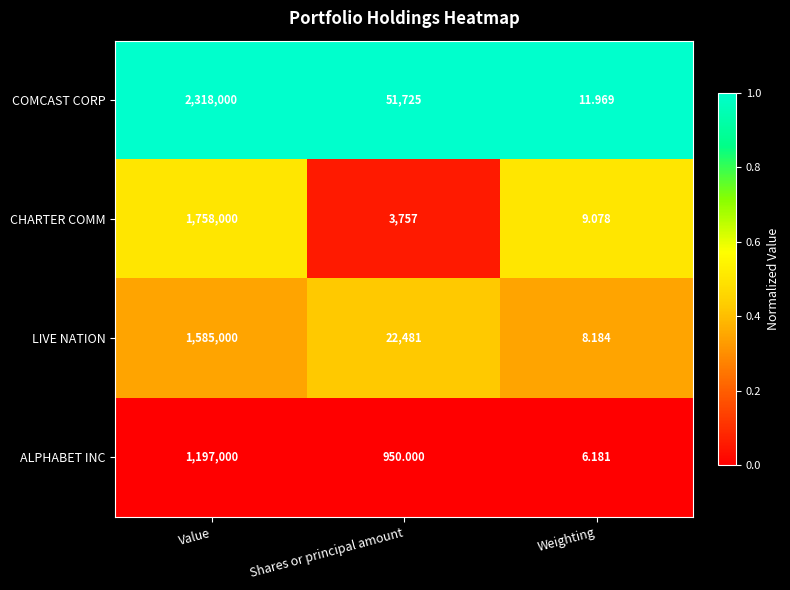

Is the value of ALPHABET INC at Shares or principal amount greater than the value of CHARTER COMM at Value?

No